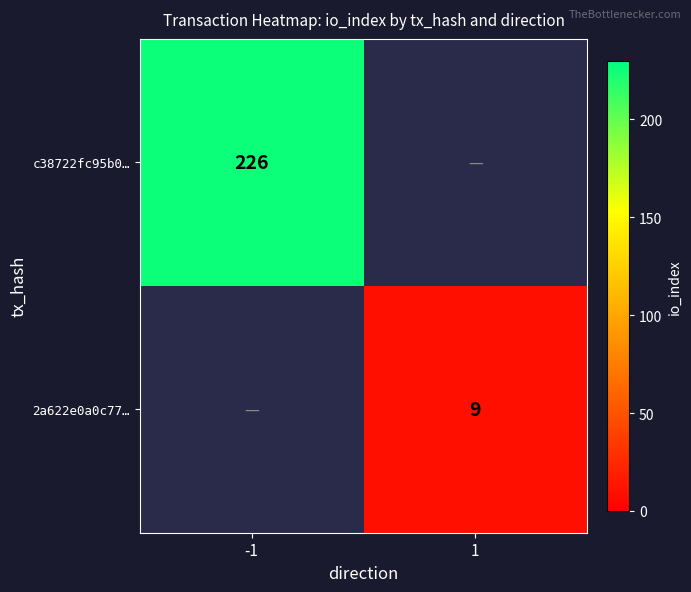

The c38722fc95b0… series shows 226 at -1. True or false?

True